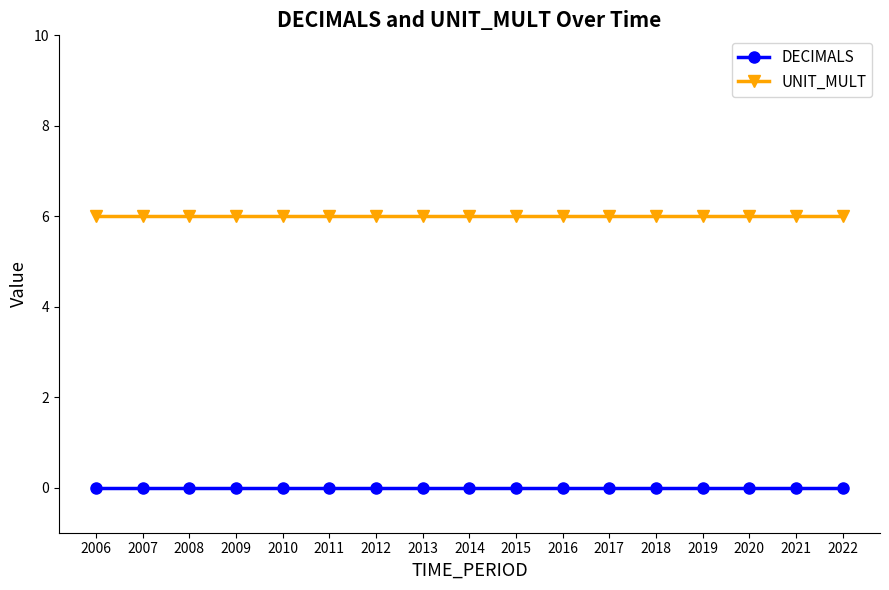

True or false: UNIT_MULT has a value of 3 at 2015.

False